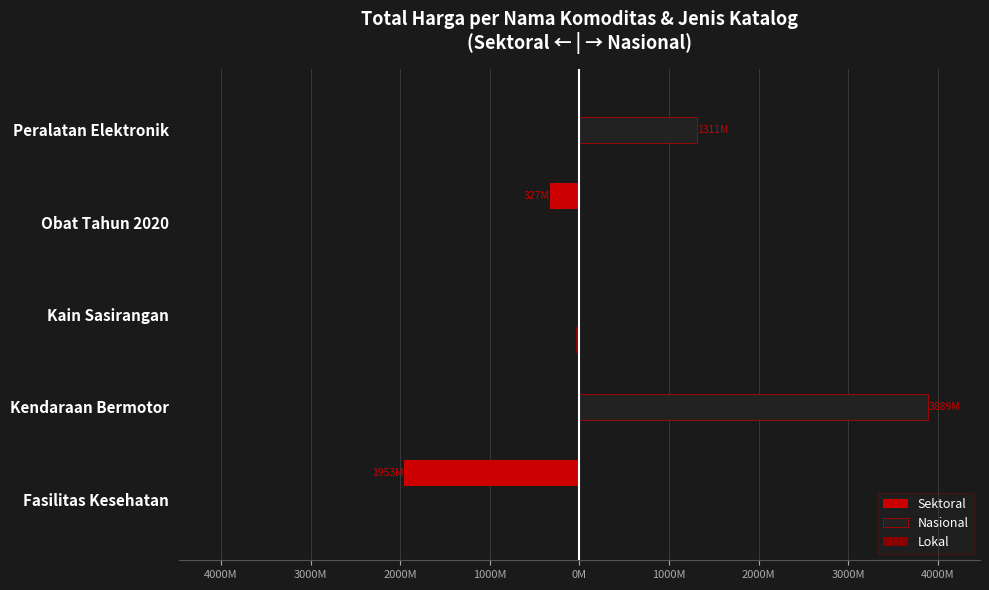

What is the difference between the maximum and minimum values in the Nasional series?

3888.6